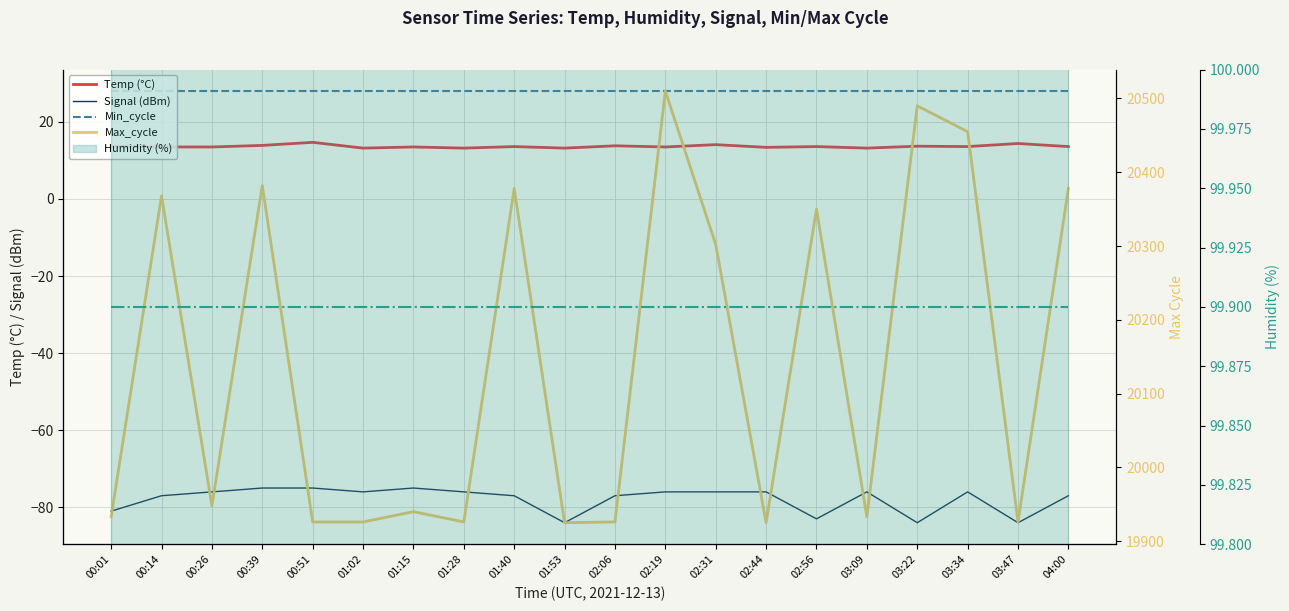

How many lines are shown in the chart?

5